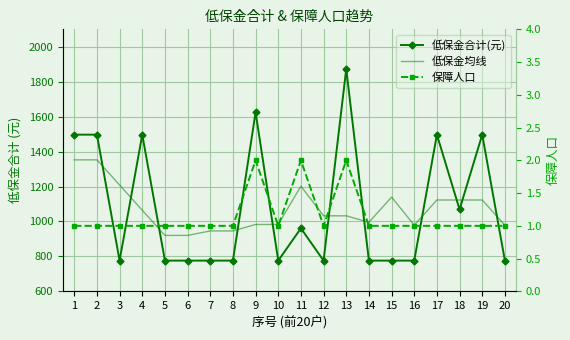

Between which two adjacent categories do 低保金均线 and 低保金合计(元) first intersect?

2 and 3